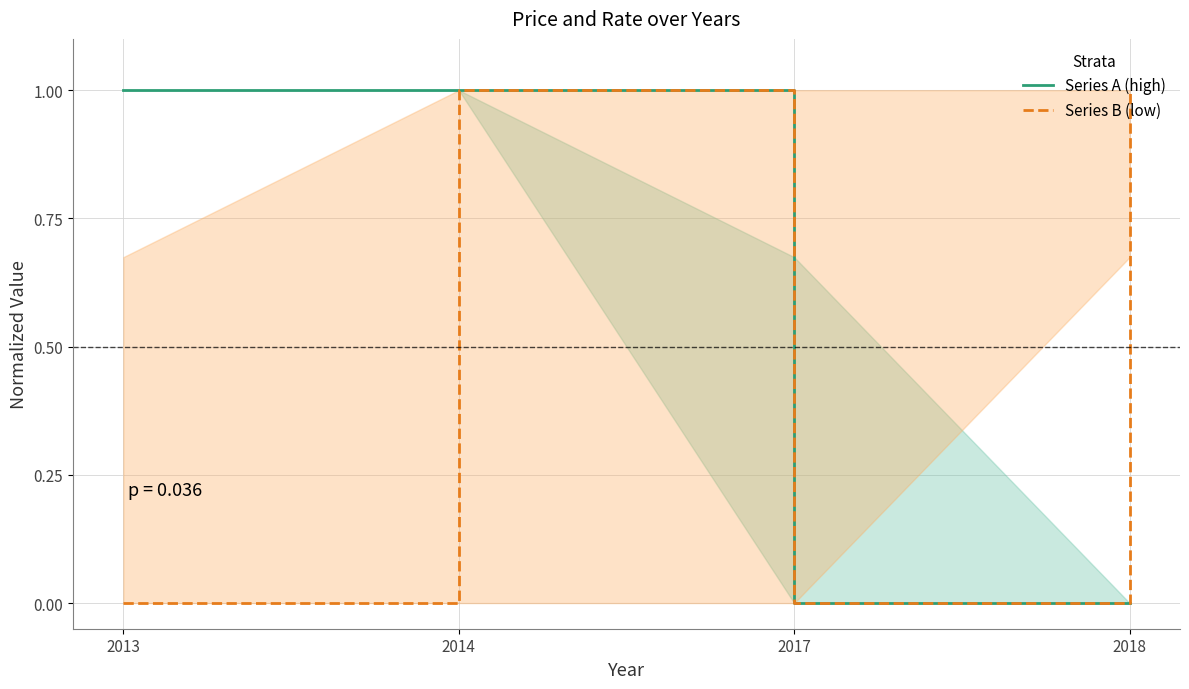

True or false: Series A (high) has more than 1 points higher than both neighbors.

False